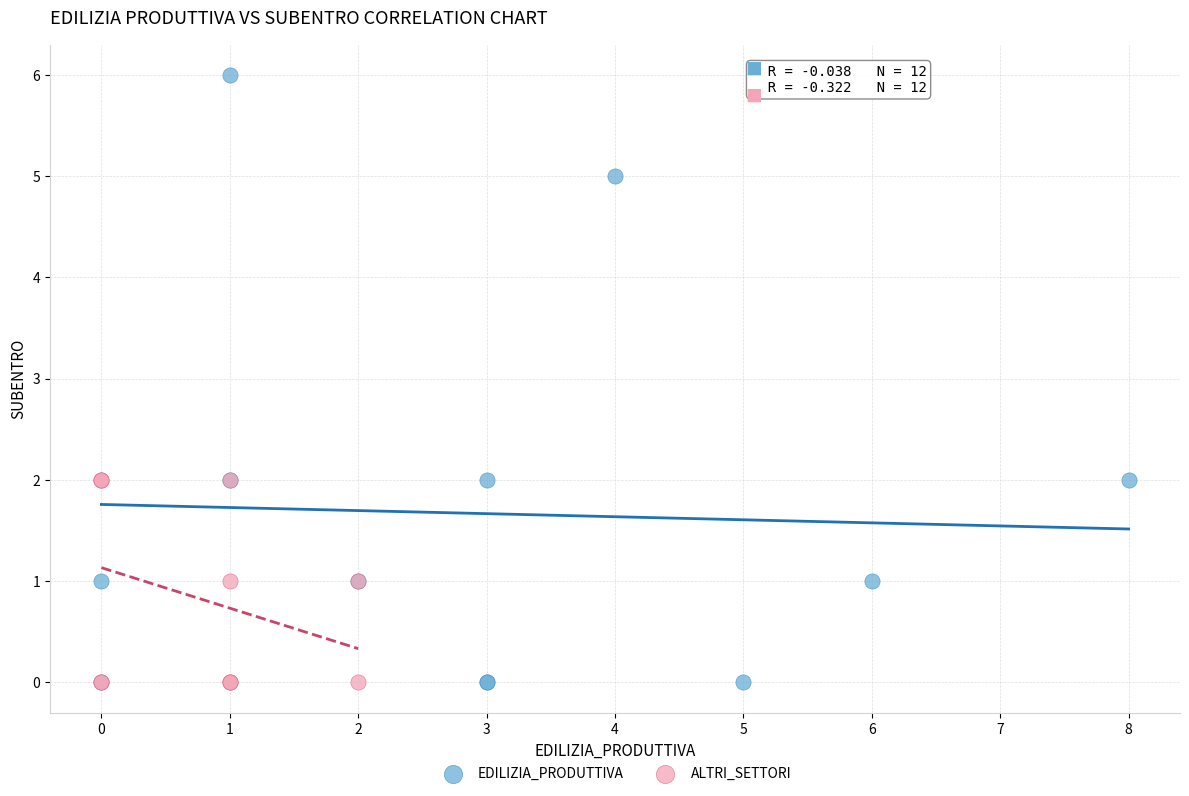

Which series has the largest Y range (max minus min)?

EDILIZIA_PRODUTTIVA